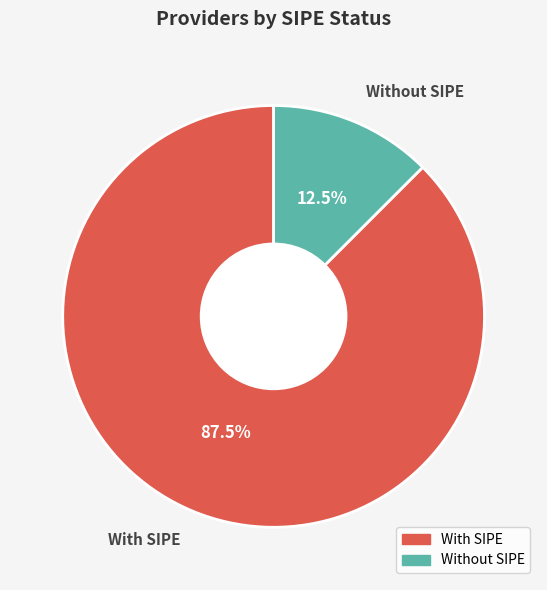

How many segments does this pie chart have?

2